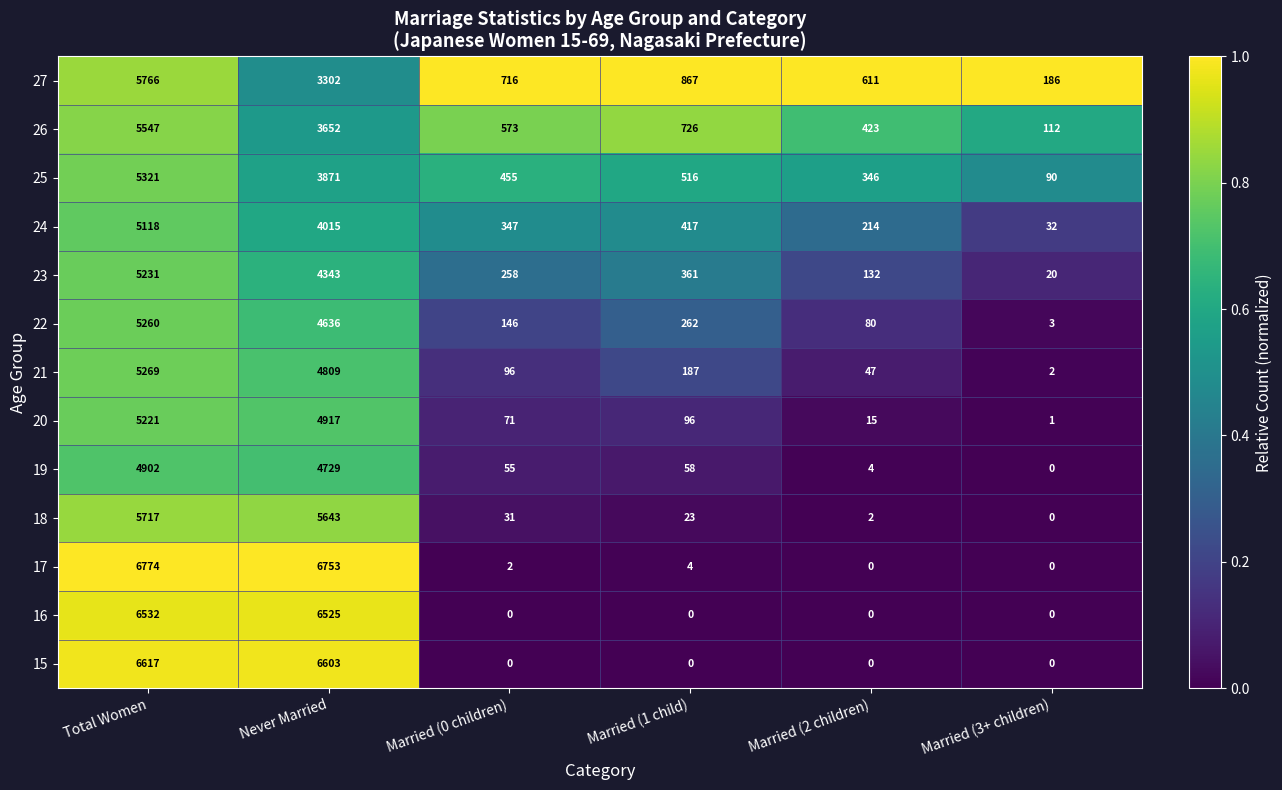

Where is 25 nearest to the value 2705?

Never Married